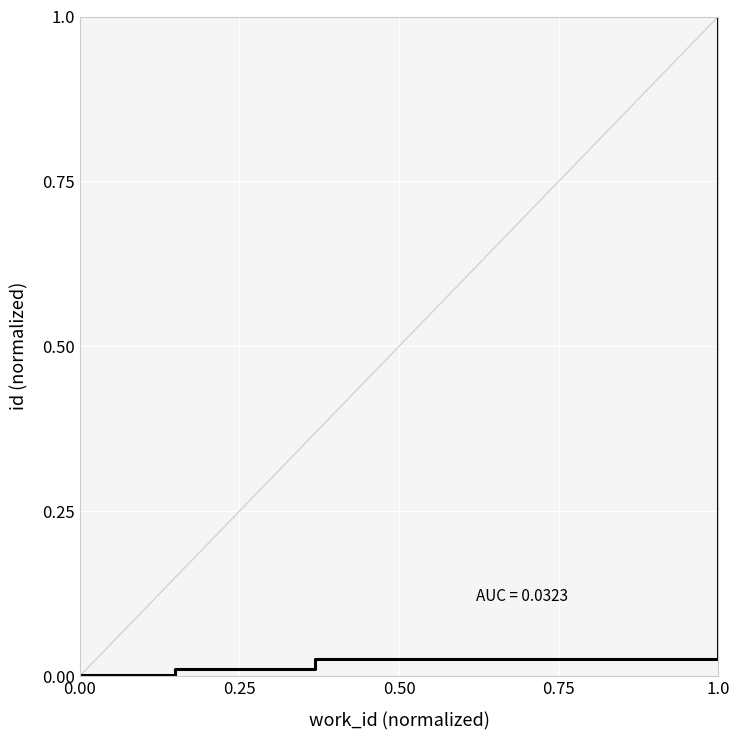

The chart shows a value of 0.0 at 0.00. True or false?

True